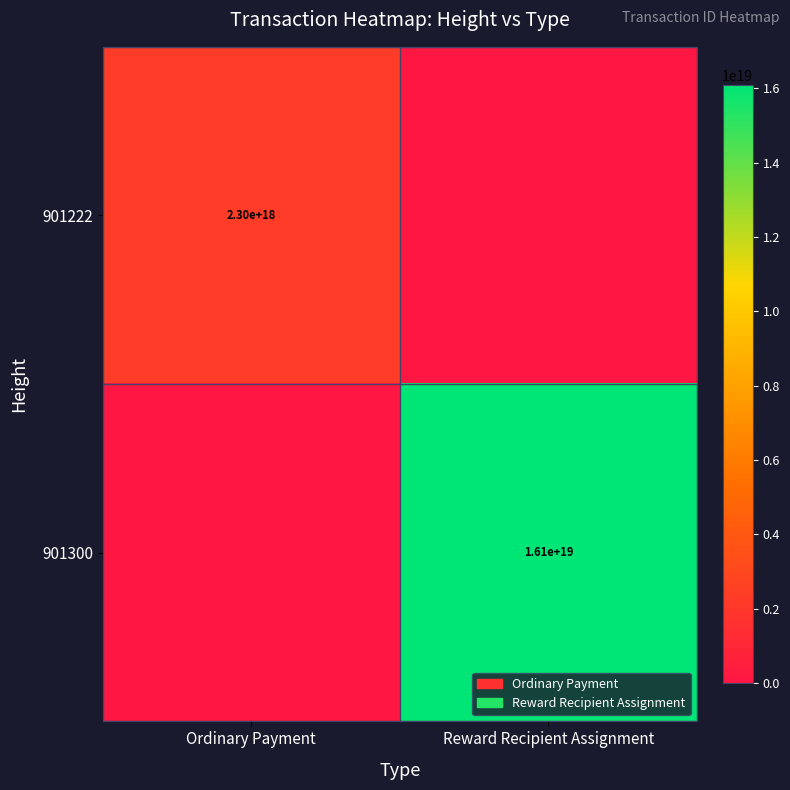

The value of 901300 at Reward Recipient Assignment is 16100000000000000000. True or false?

True